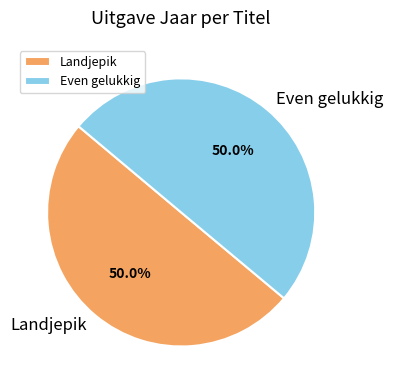

Approximately how many times larger is the value at Landjepik compared to Even gelukkig?

1.0